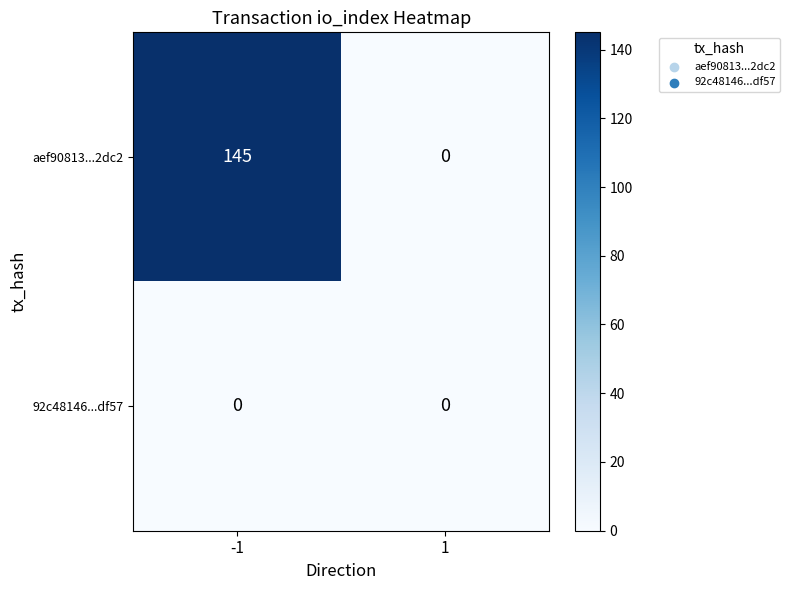

Is it true that aef90813...2dc2 equals 203 at -1?

False